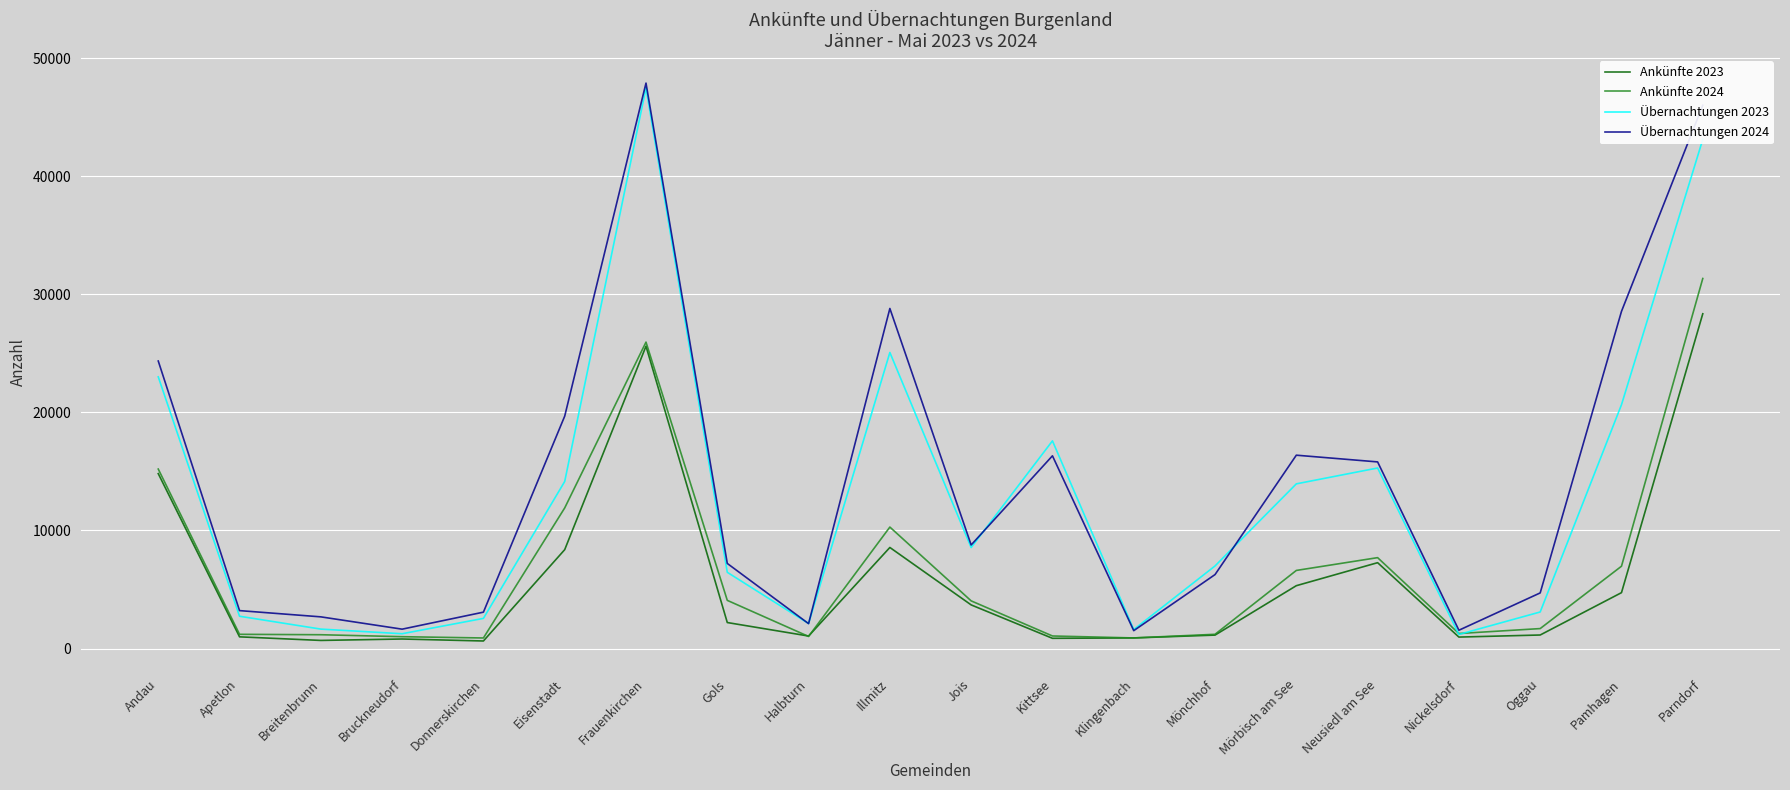

What is the difference between the highest and lowest values at Neusiedl am See?

8536